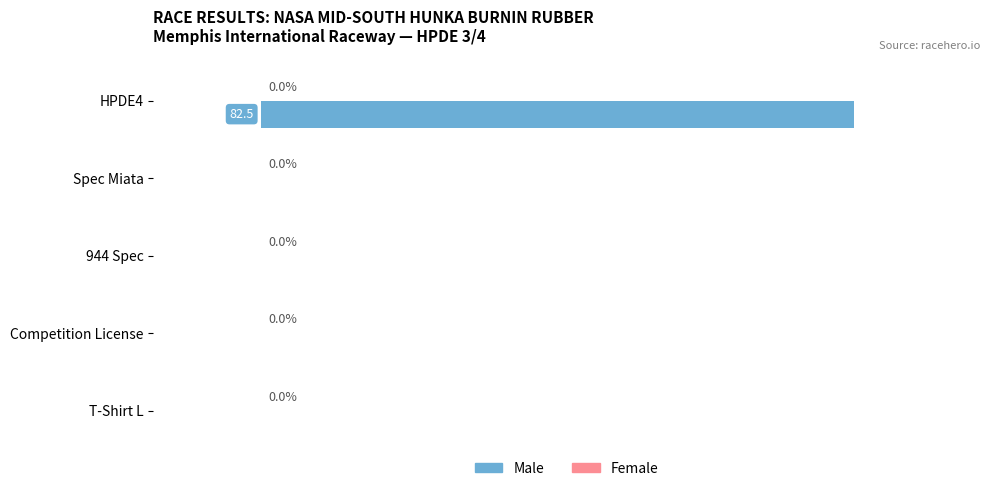

Which label corresponds to the largest value in the chart?

HPDE4